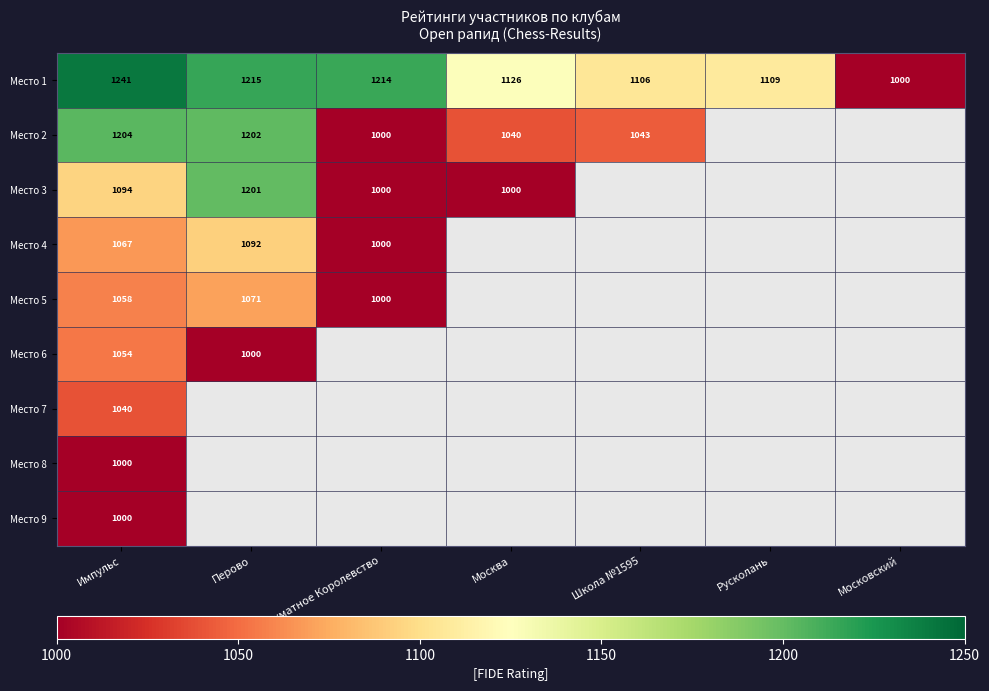

What is the spread (max minus min) of values at Школа №1595?

63.0